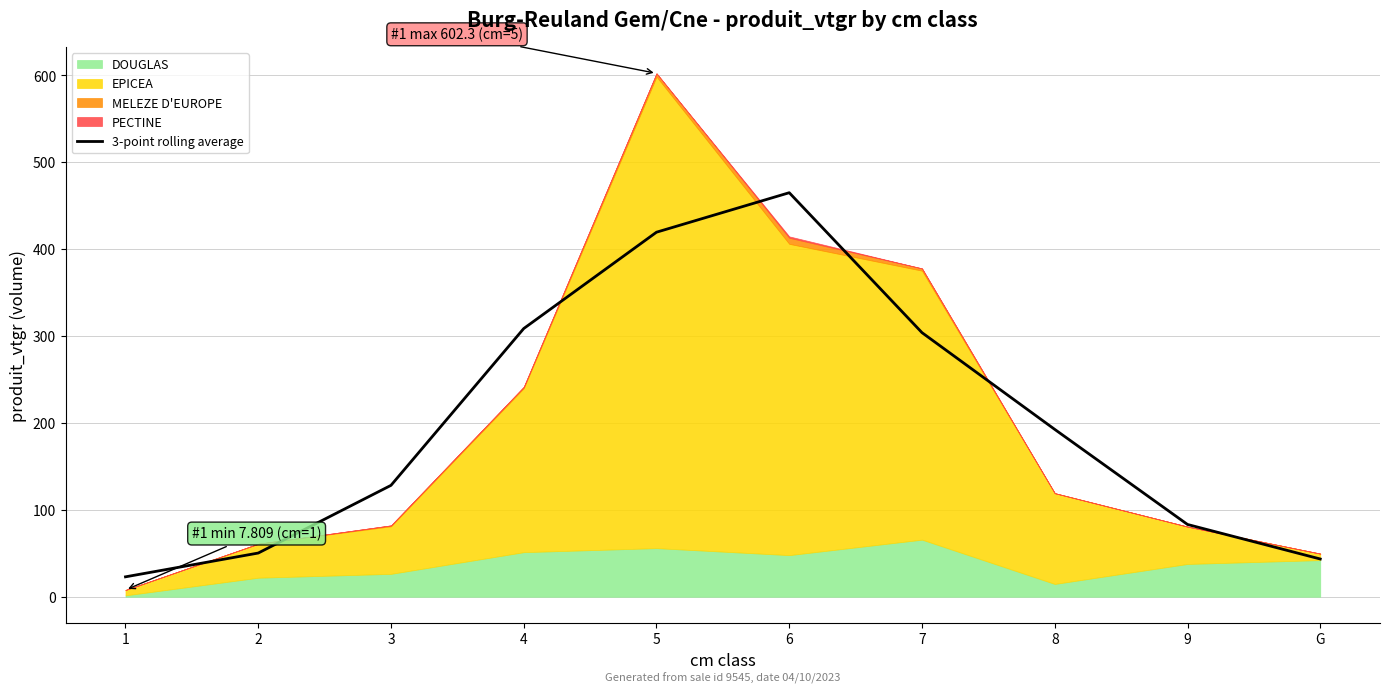

Does the chart display data point markers on the line(s)?

No